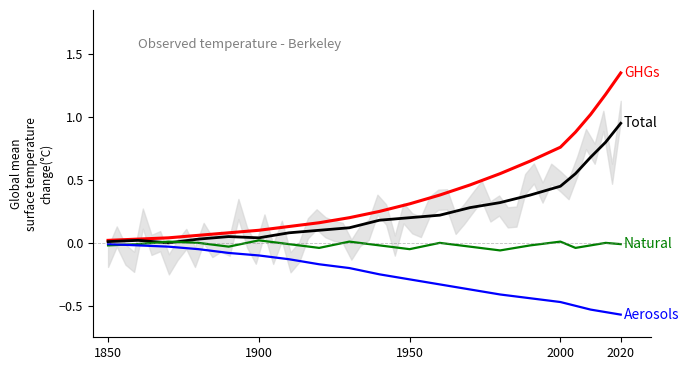

How many lines are shown in the chart?

4